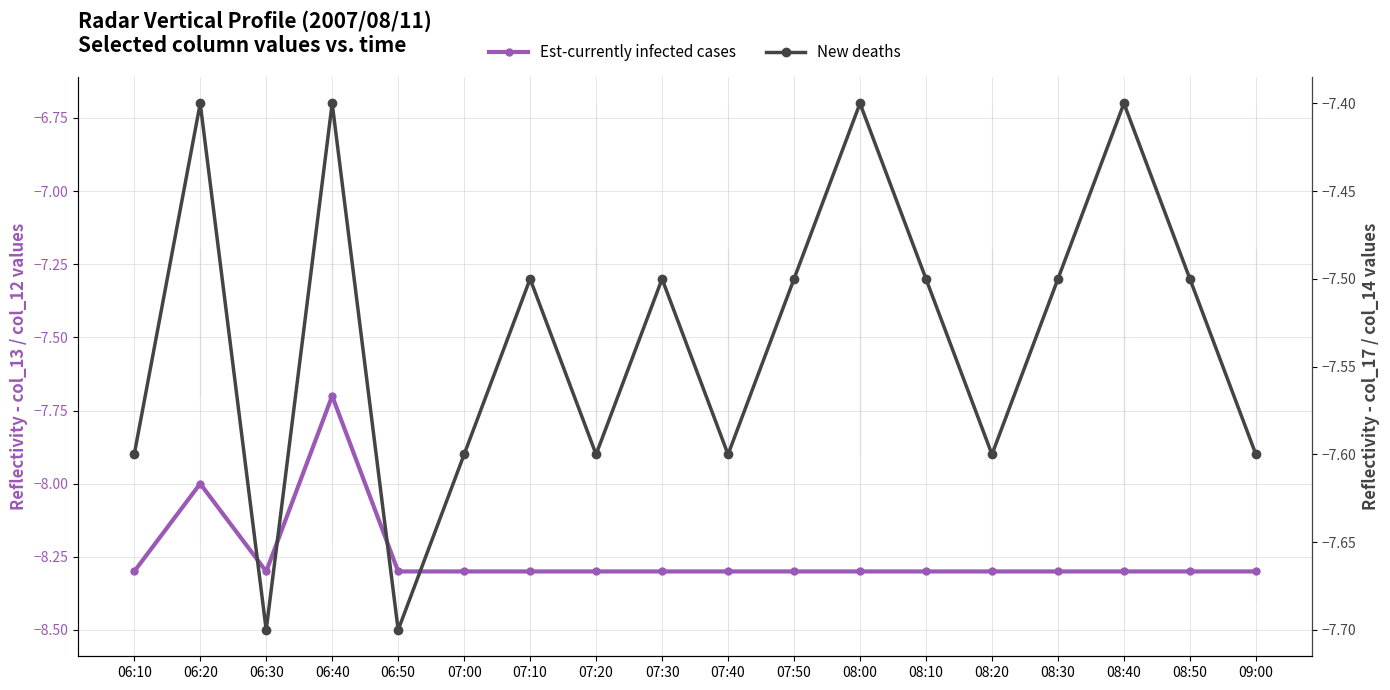

Rank the series by their average value, from highest to lowest.

New deaths, Est-currently infected cases